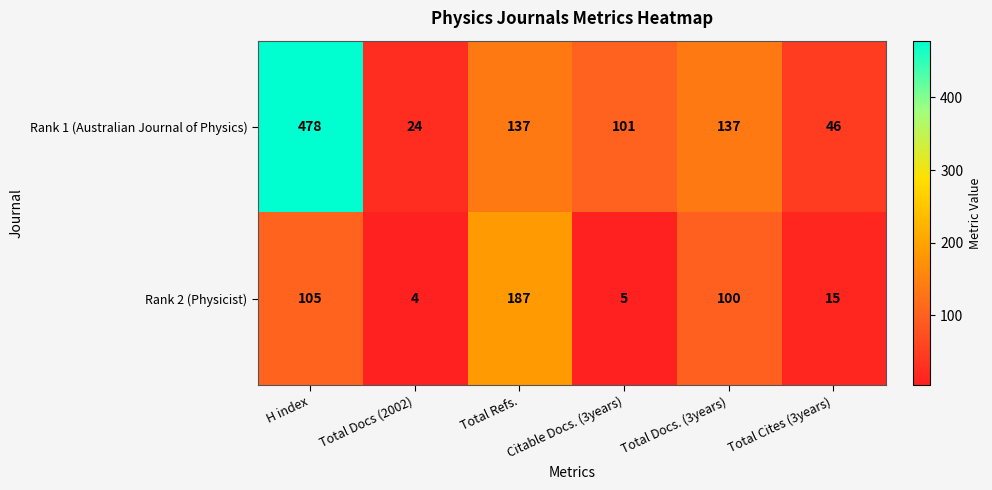

Which series has the largest total across all categories?

Rank 1 (Australian Journal of Physics)